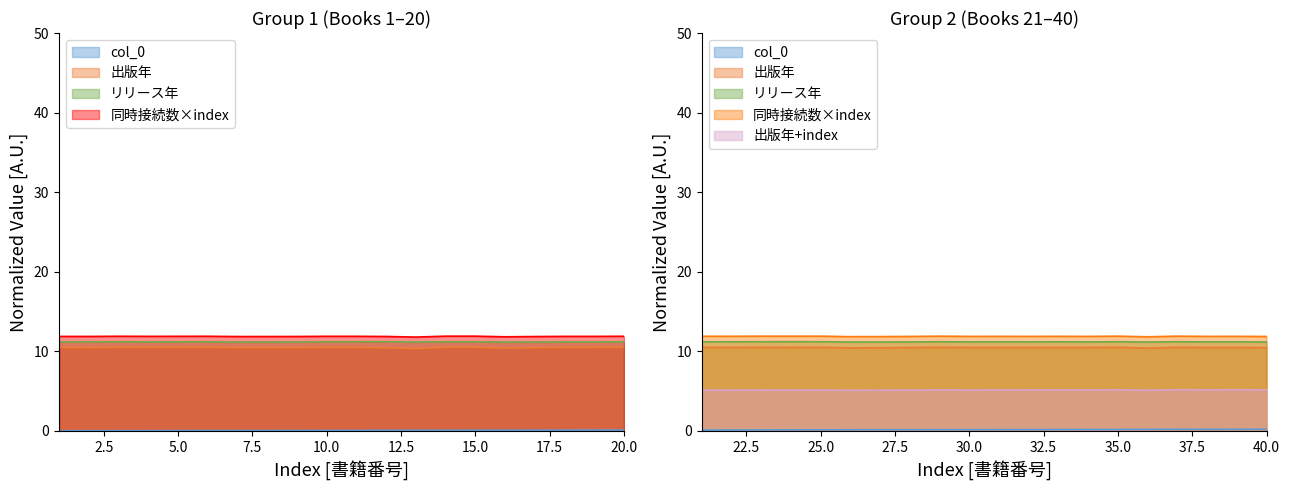

At which category does リリース年 reach its first local valley?

4